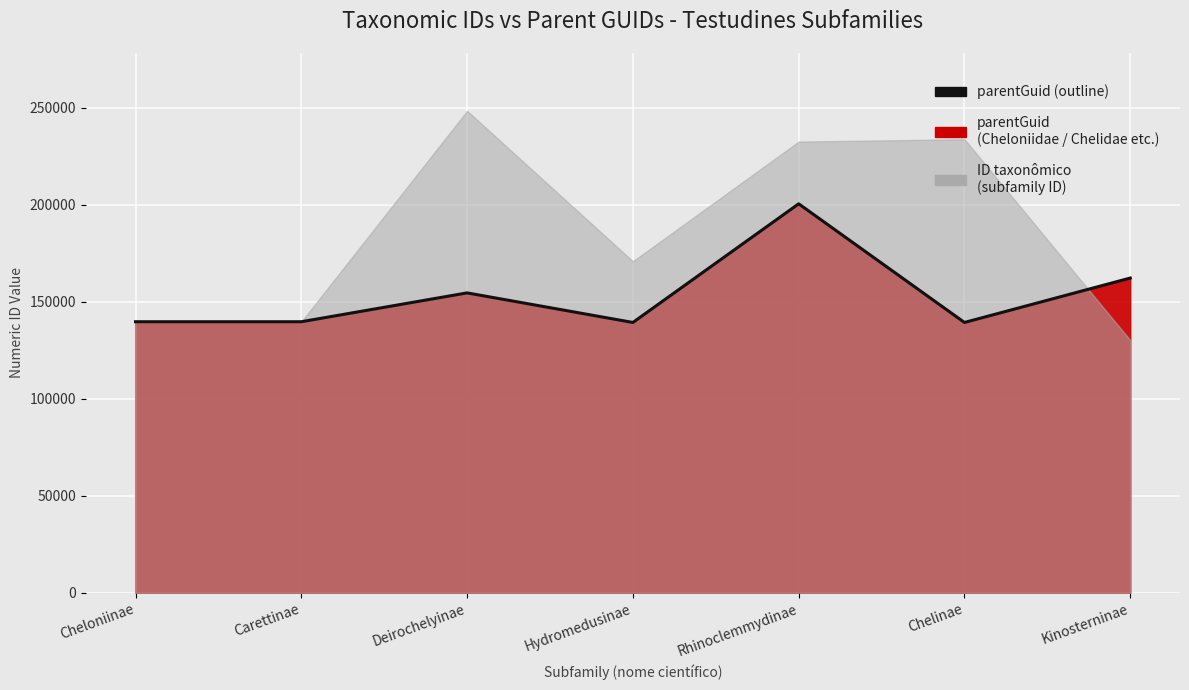

What is the label of the 7th point from the left?

Kinosterninae